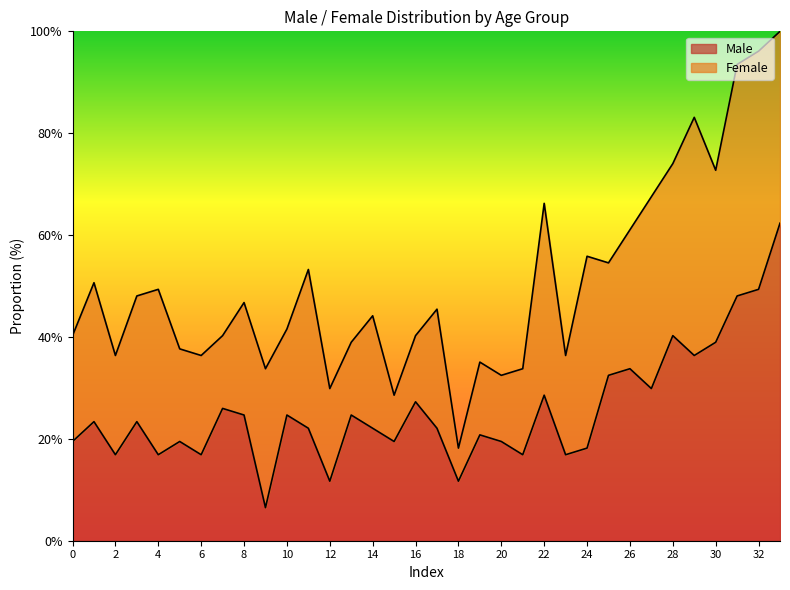

True or false: the data has more than 0 interior local peaks.

True